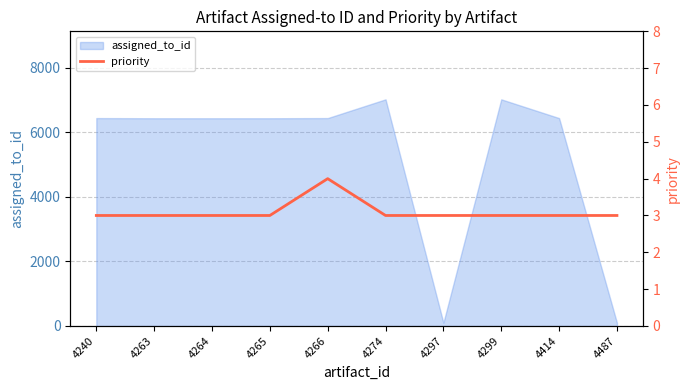

The value at 4274 is 5. True or false?

False